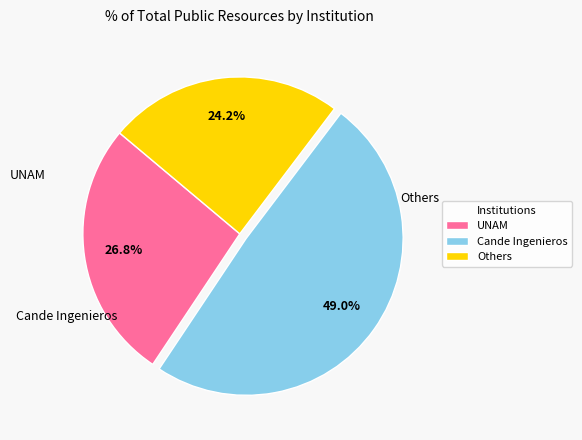

Combined, do Others and UNAM account for over 50%?

Yes